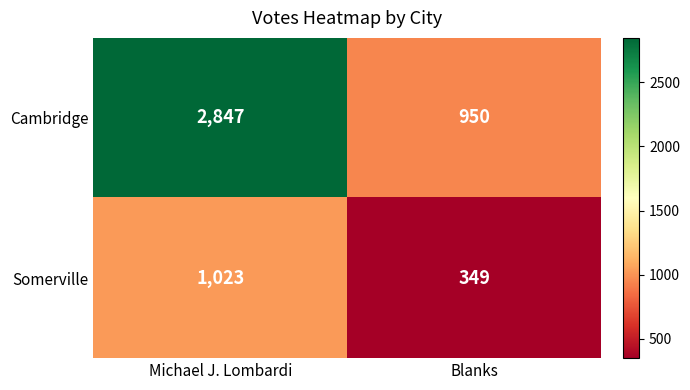

Reading left to right, transcribe all the data shown in this chart.

Cambridge: 2847	950
Somerville: 1023	349